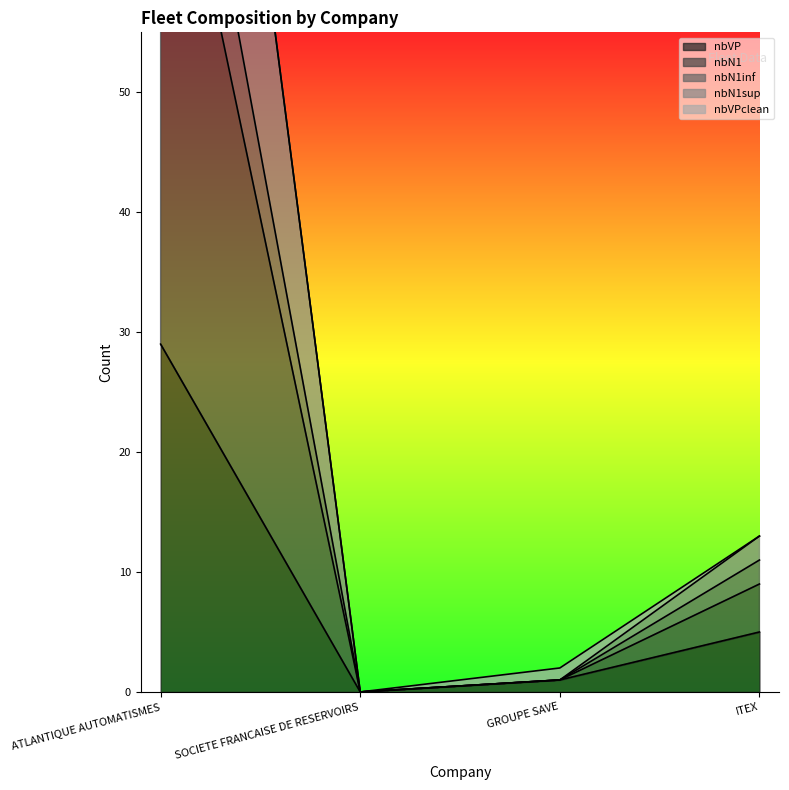

Rank the categories by nbN1inf value from lowest to highest.

SOCIETE FRANCAISE DE RESERVOIRS, GROUPE SAVE, ITEX, ATLANTIQUE AUTOMATISMES